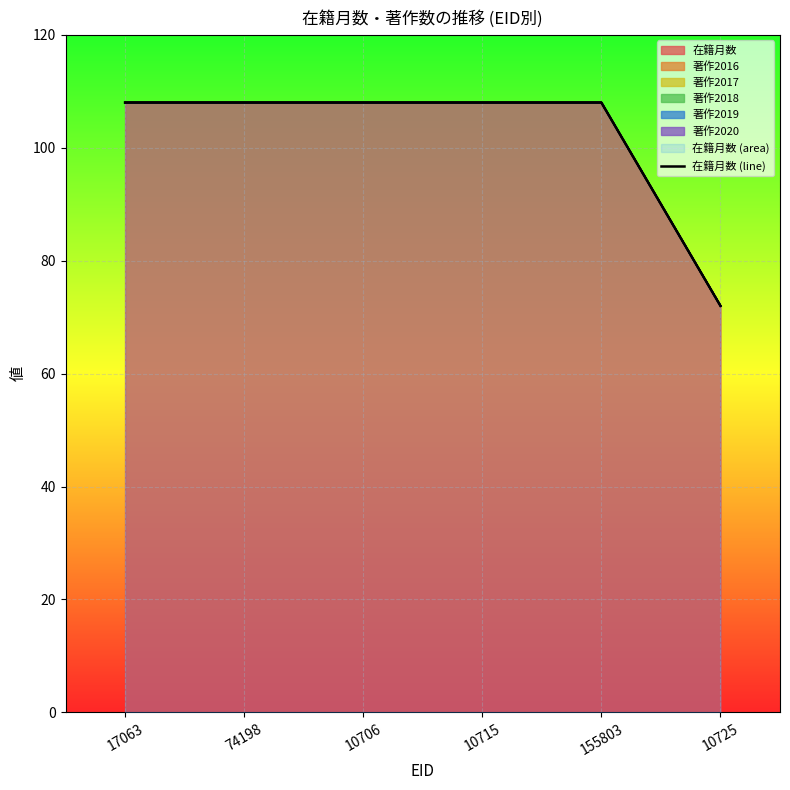

Reading right to left, list all the values displayed in this chart.

10725=72	155803=108	10715=108	10706=108	74198=108	17063=108